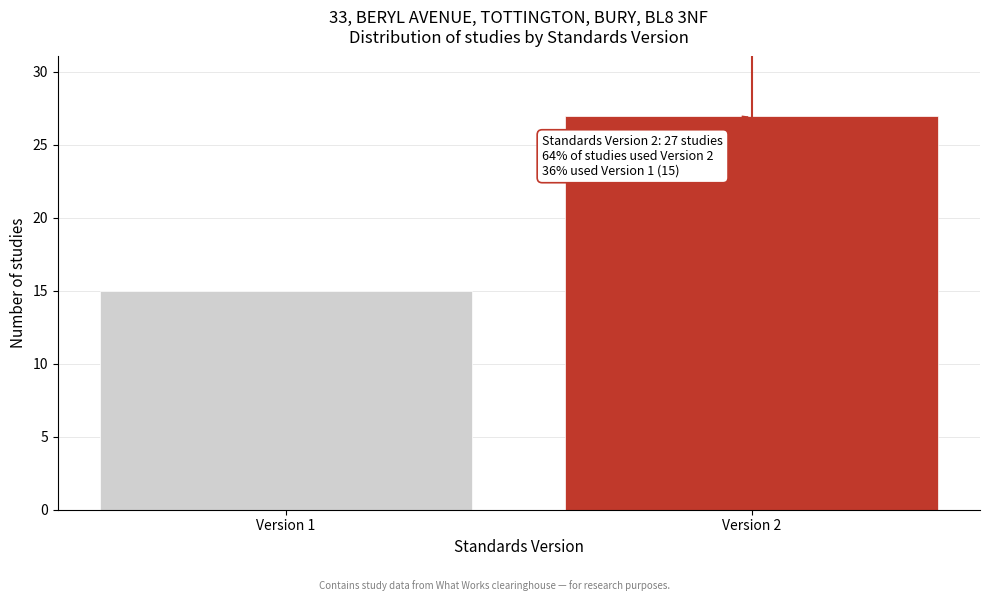

Reading right to left, extract all data points from this chart.

27	15